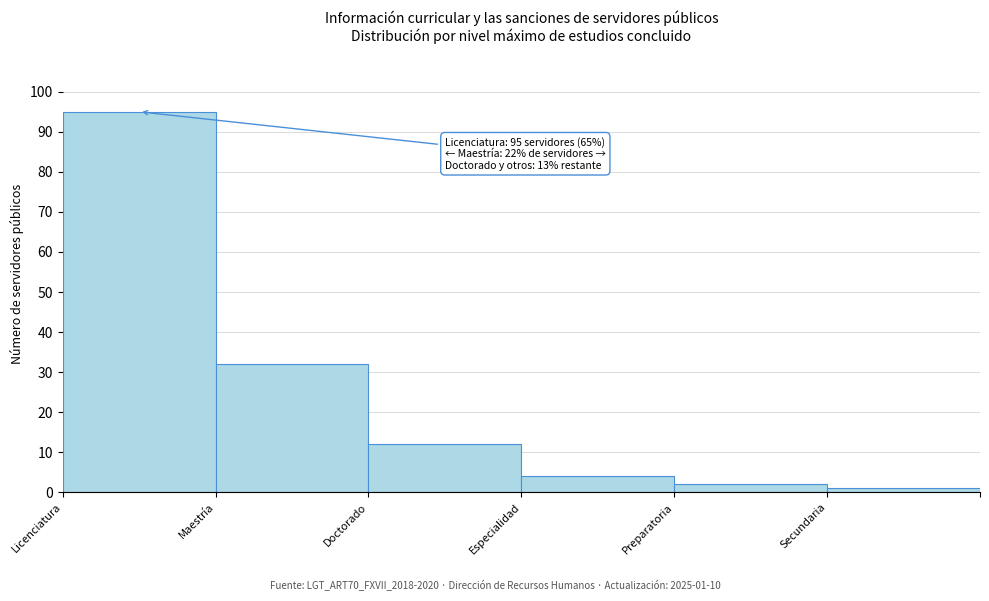

Reading left to right, transcribe all the data shown in this chart.

95	32	12	4	2	1